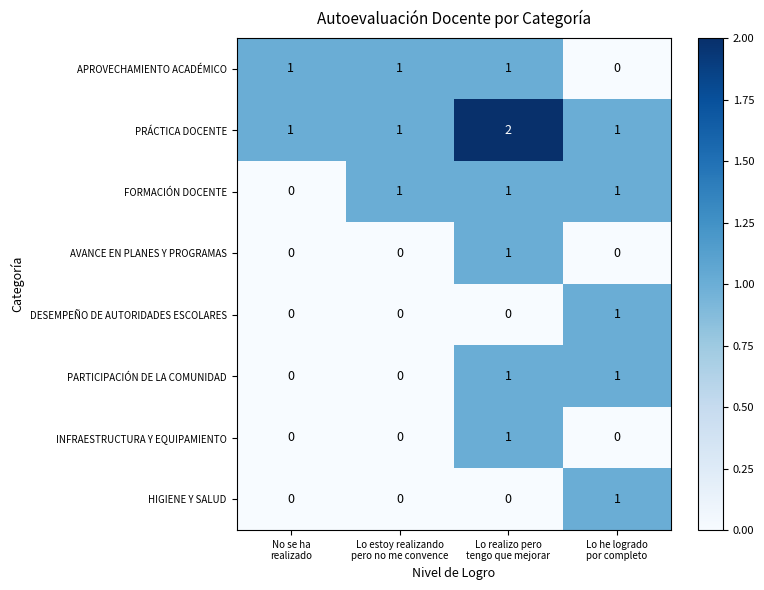

At how many categories does at least one series exceed 0?

4